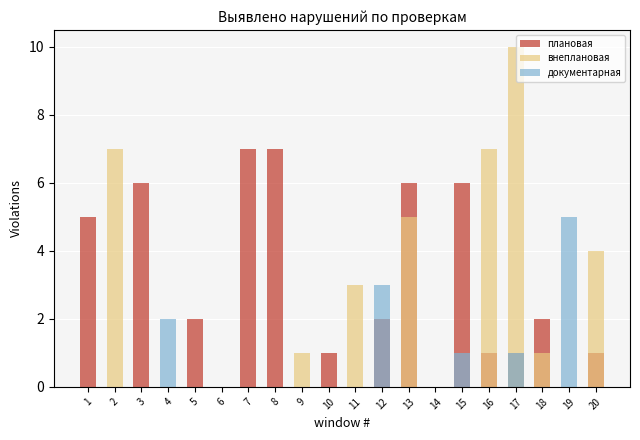

Which label corresponds to the largest value in the chart?

17